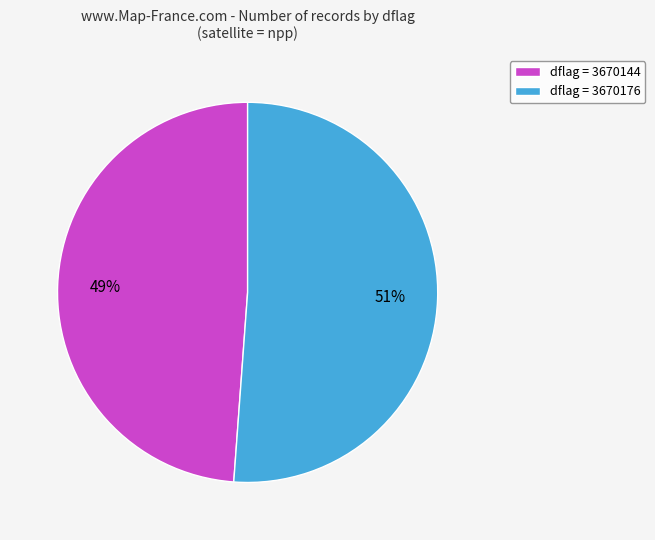

True or false: dflag = 3670176 accounts for 51% of the total.

True